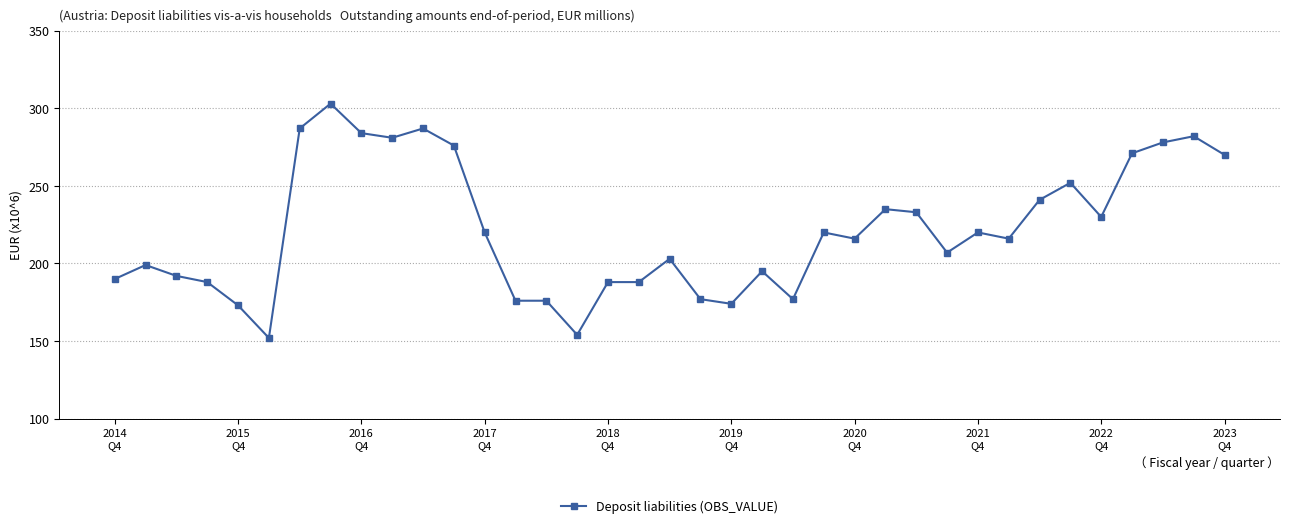

What is the smallest value displayed?

152